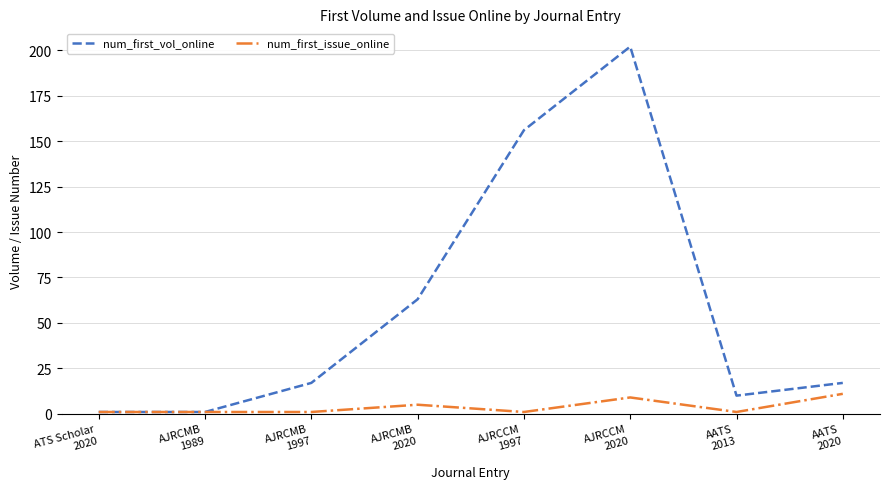

True or false: num_first_vol_online has a value of 25 at AJRCMB
2020.

False